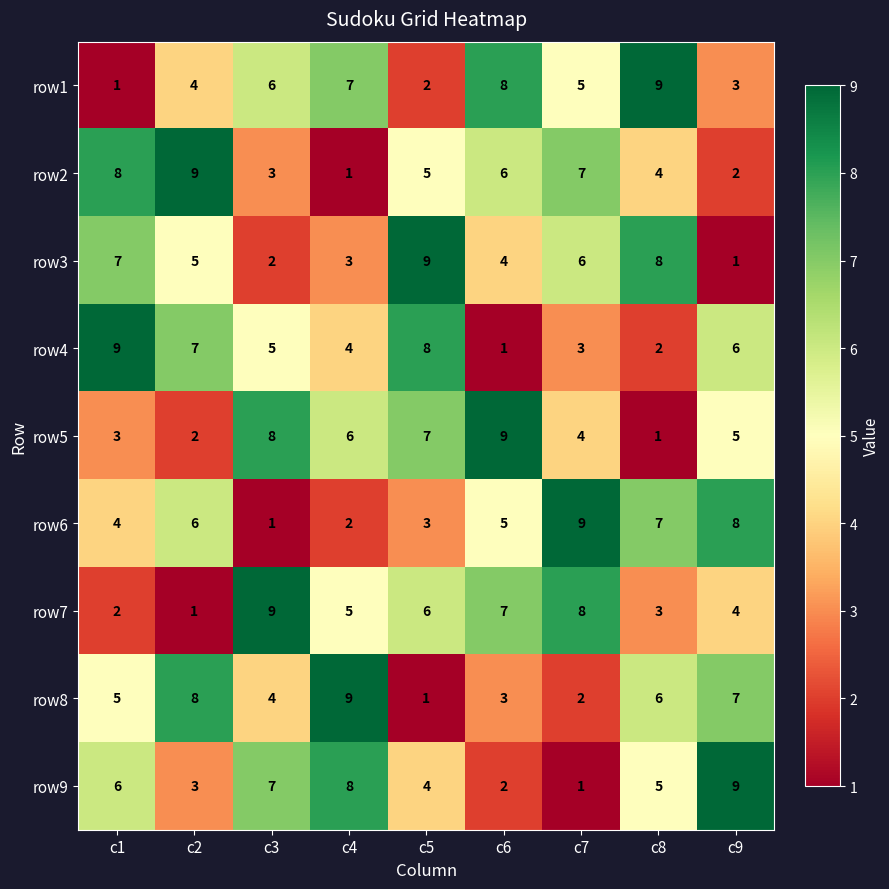

What is the sum of the row4 values at c7 and c2?

10